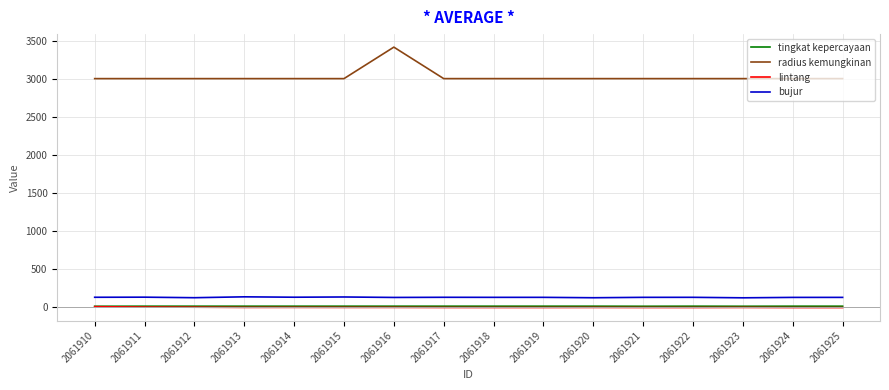

Is it true that radius kemungkinan equals 3000.0 at 2061921?

True